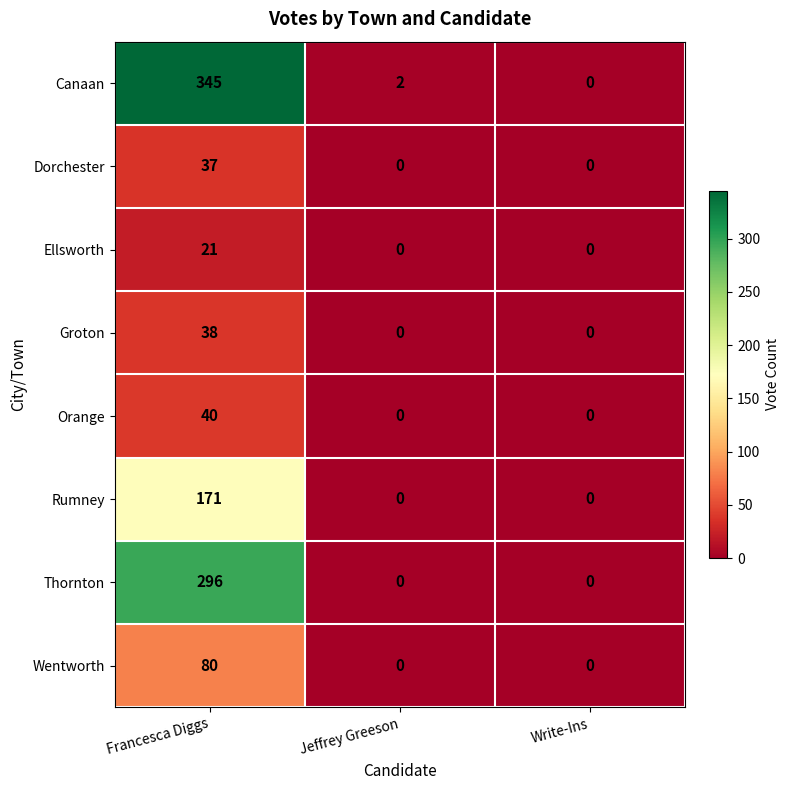

How many data points does each series have?

3